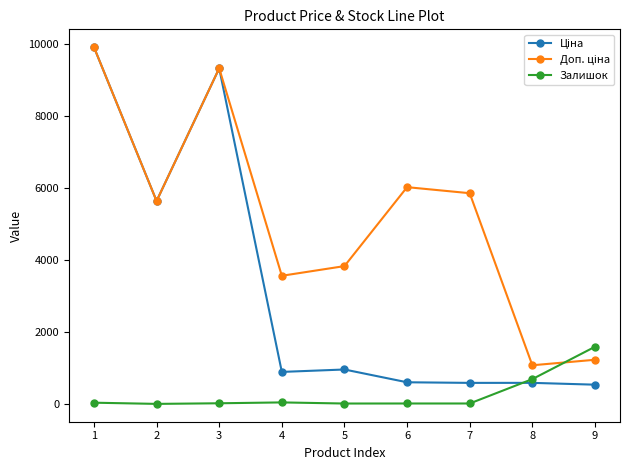

What is the maximum value shown in the chart?

9908.5